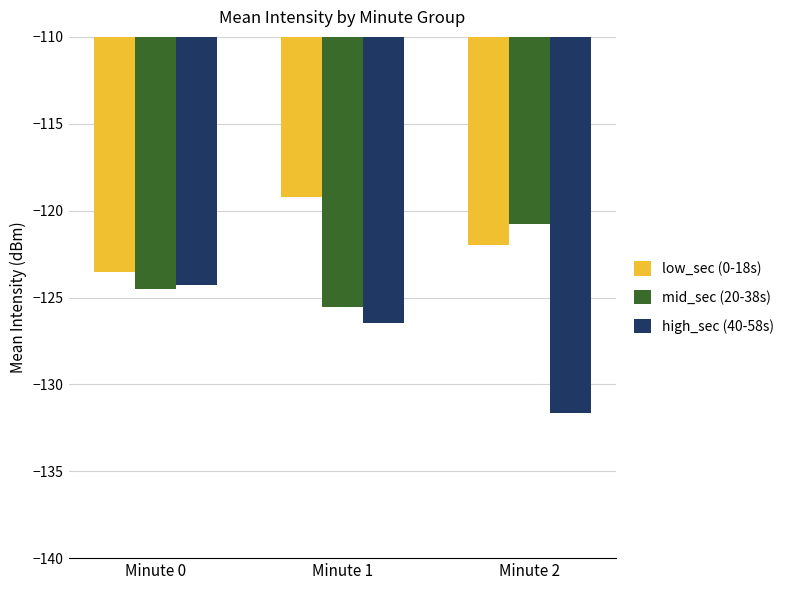

At which category is the sum across all series the highest?

Minute 1